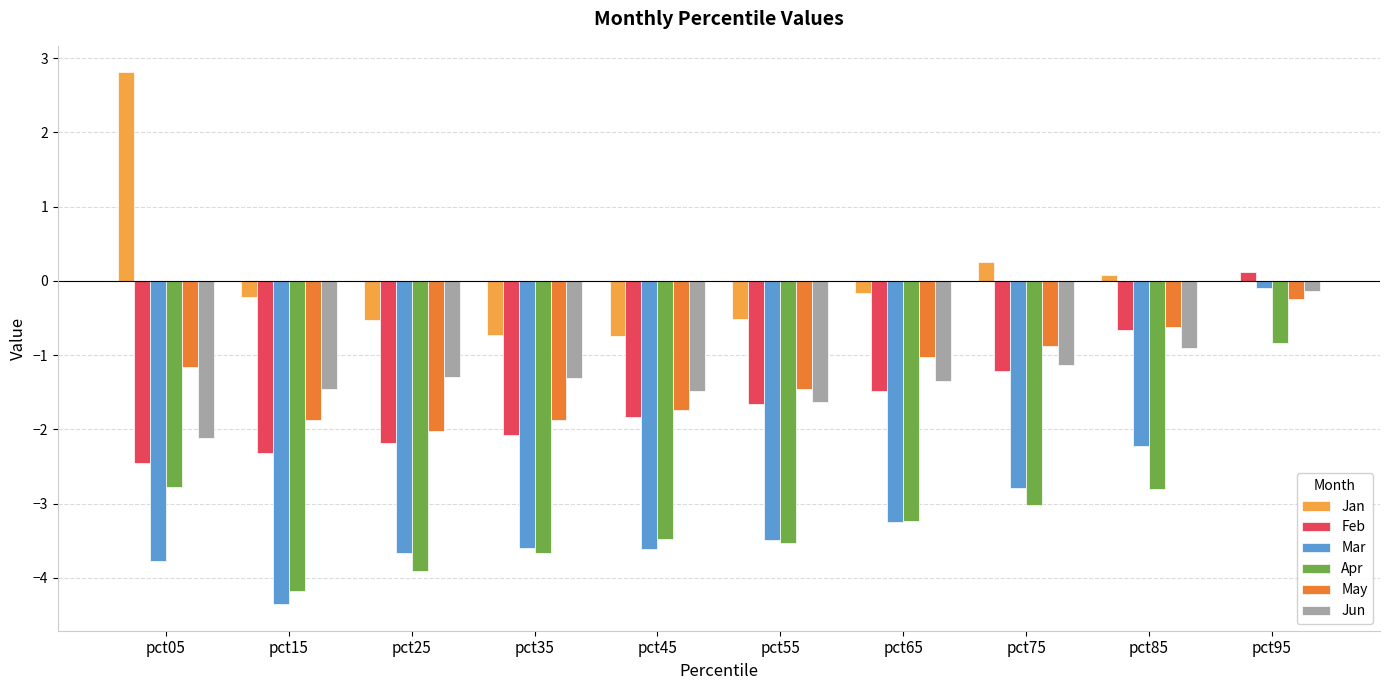

Which series has the largest total across all categories?

Jan